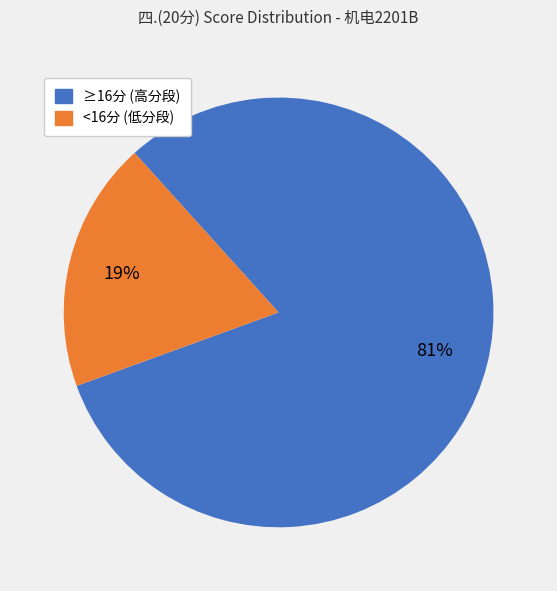

To the nearest percent, what is the average slice percentage?

50%